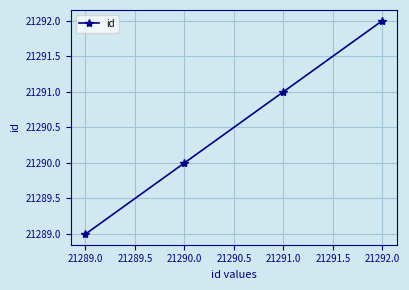

What is the sum of all values?

85162